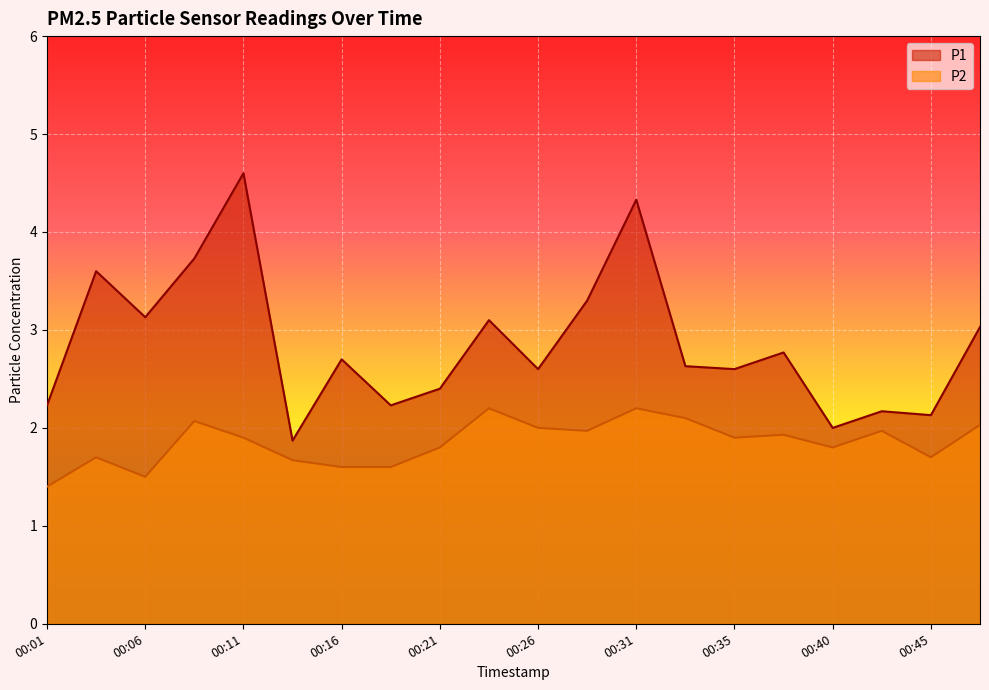

Is it true that P1 equals 3.0 at 00:48?

True